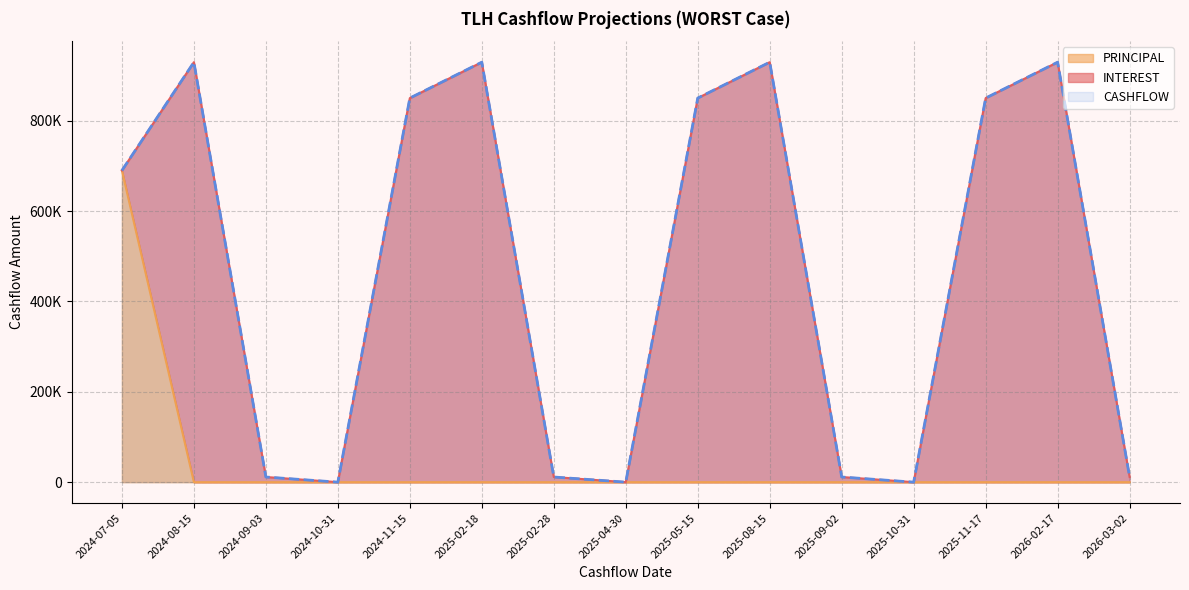

True or false: PRINCIPAL has a value of -393264.8 at 2025-09-02.

False